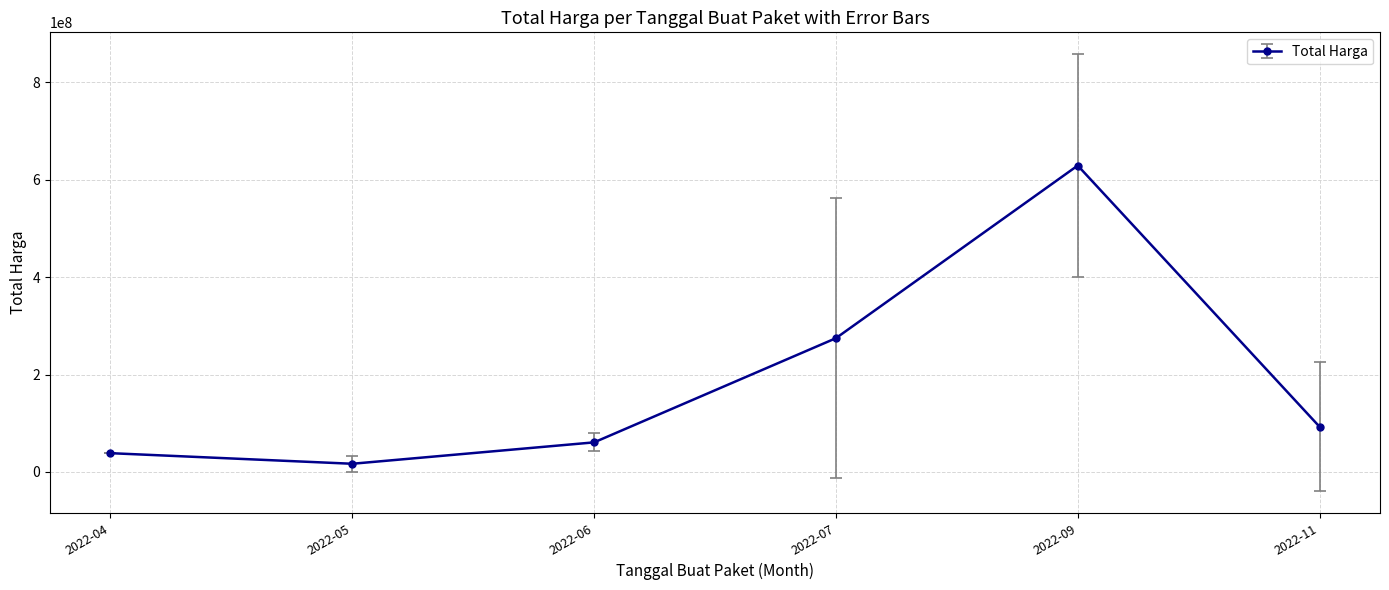

How many interior local peaks (higher than both neighbors) does the data have?

1